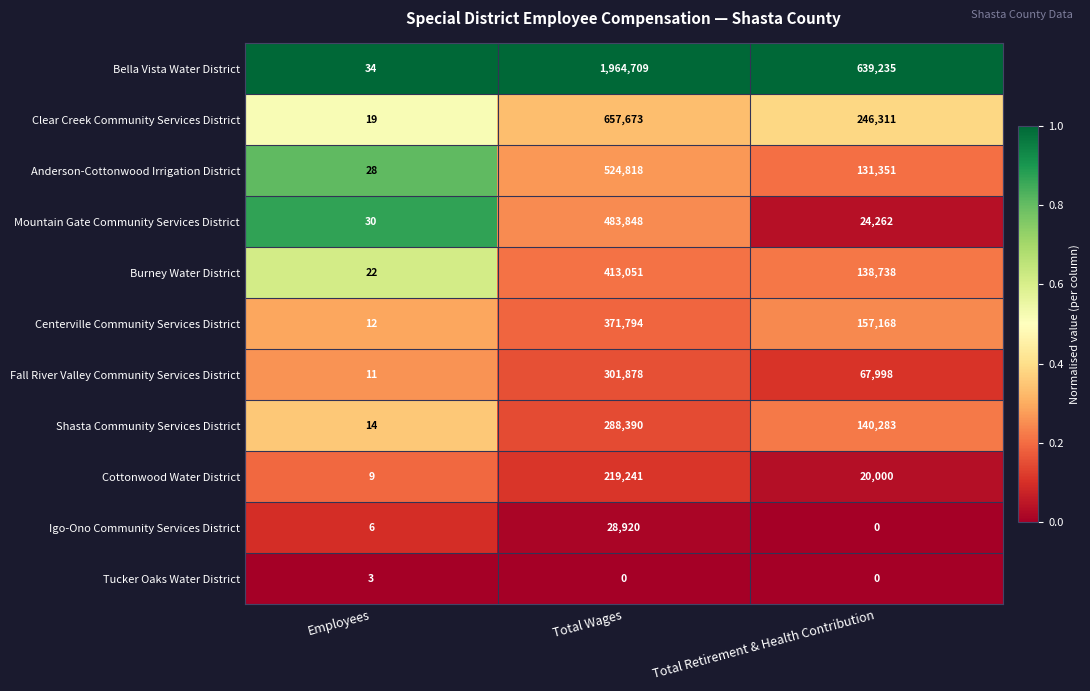

The value of Igo-Ono Community Services District at Total Wages is 28920. True or false?

True